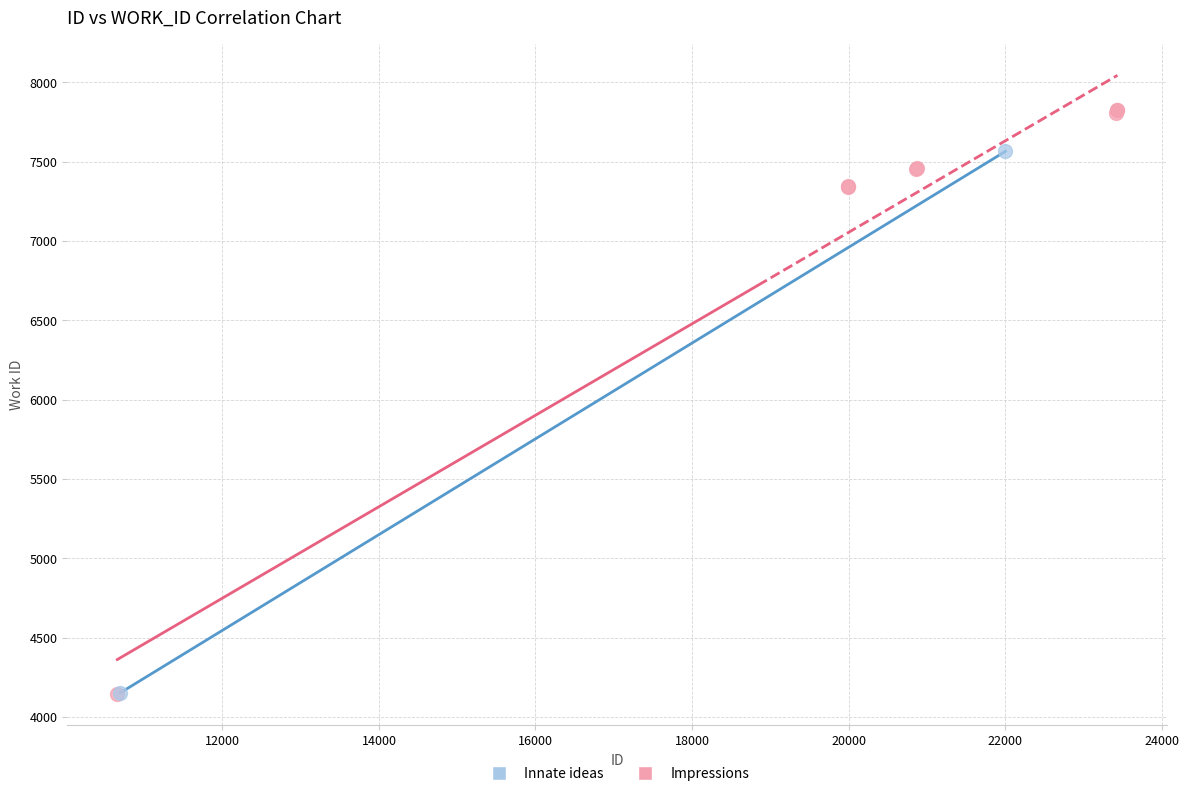

What are all the series names shown in the legend?

Innate ideas, Impressions